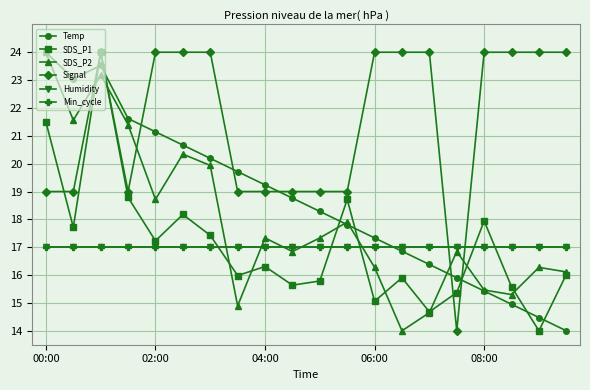

Does the chart have visible grid lines?

Yes